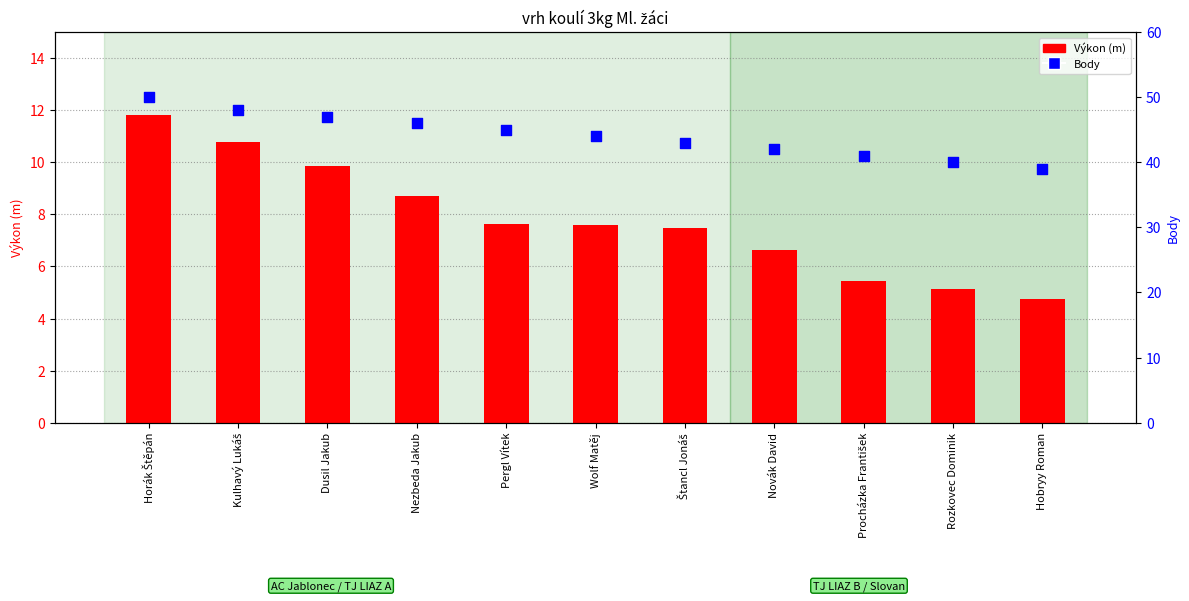

At which category is the sum across all series the highest?

Horák Štěpán